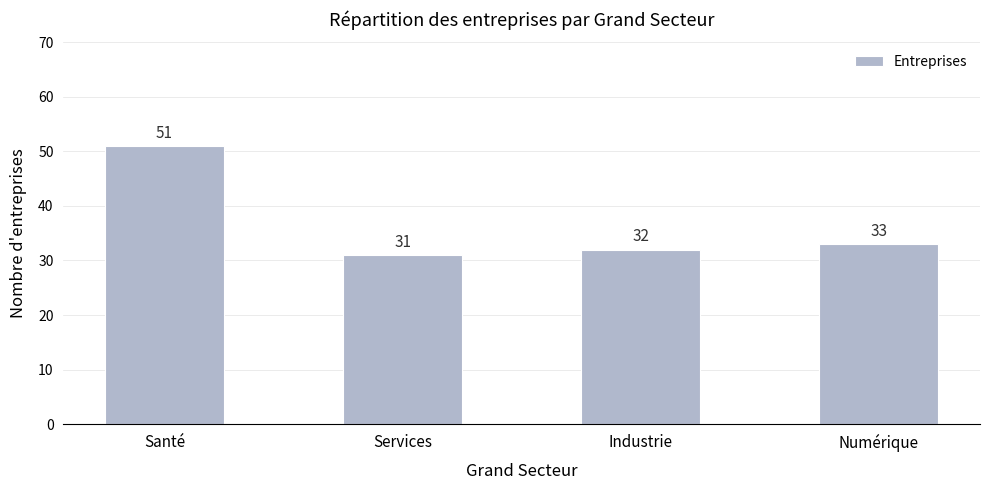

List the labels in order of value, largest first.

Santé, Numérique, Industrie, Services